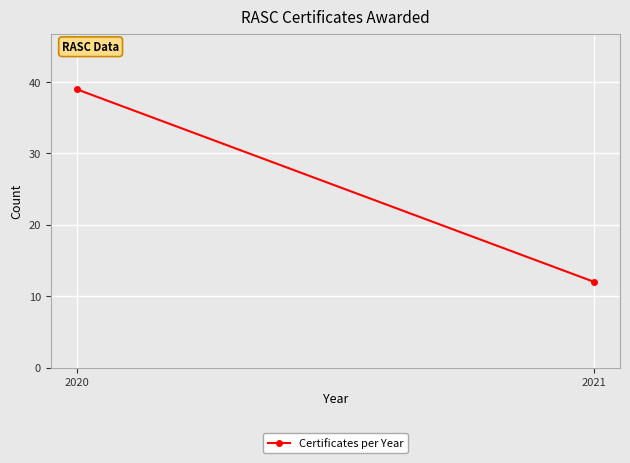

What is the approximate value at 2021?

12